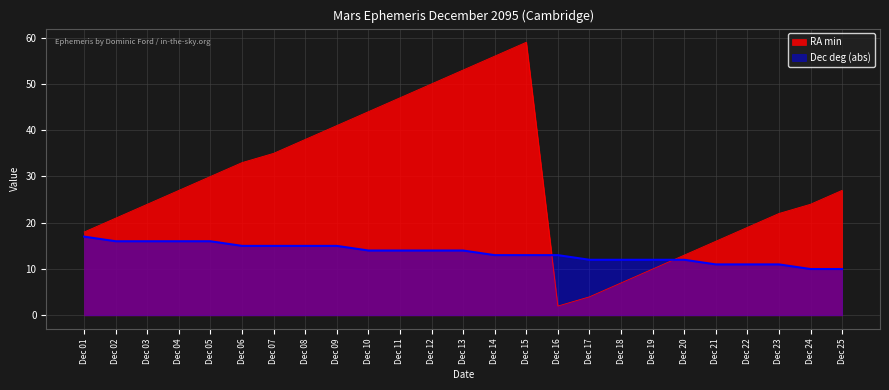

List the series in order of their overall mean, lowest first.

Dec deg (abs), RA min